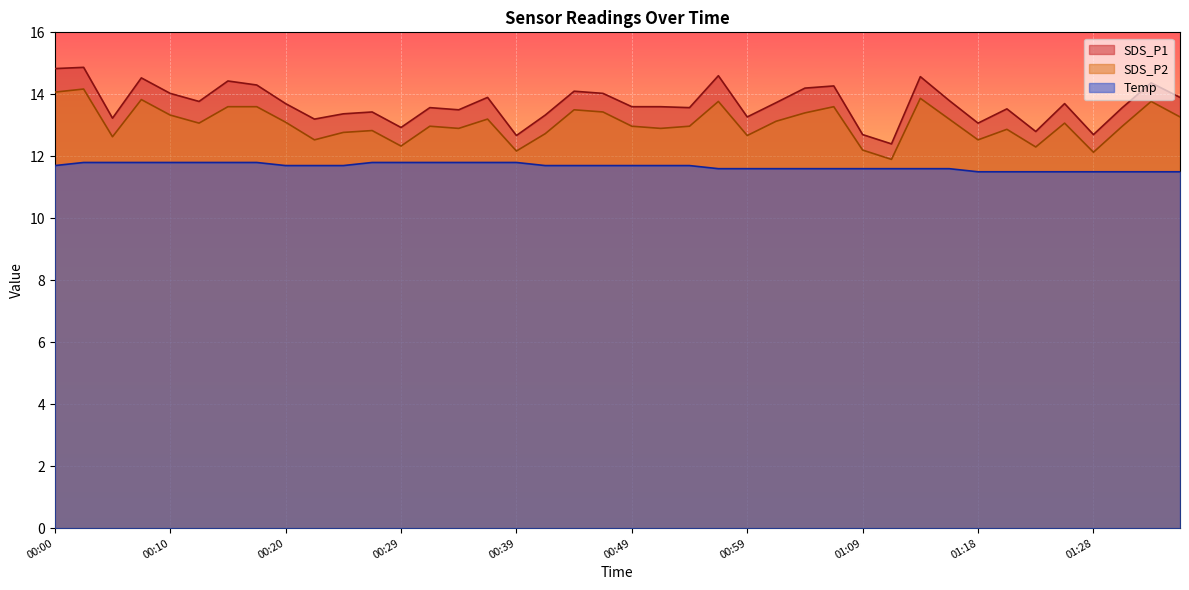

Reading left to right, transcribe all the data shown in this chart.

SDS_P1: 14.8	14.9	13.2	14.5	14.0	13.8	14.4	14.3	13.7	13.2	13.4	13.4	12.9	13.6	13.5	13.9	12.7	13.3	14.1	14.0	13.6	13.6	13.6	14.6	13.3	13.7	14.2	14.3	12.7	12.4	14.6	13.8	13.1	13.5	12.8	13.7	12.7	13.6	14.4	13.9
SDS_P2: 14.1	14.2	12.6	13.8	13.3	13.1	13.6	13.6	13.1	12.5	12.8	12.8	12.3	13.0	12.9	13.2	12.2	12.7	13.5	13.4	13.0	12.9	13.0	13.8	12.7	13.1	13.4	13.6	12.2	11.9	13.9	13.2	12.5	12.9	12.3	13.1	12.1	13.0	13.8	13.3
Temp: 11.7	11.8	11.8	11.8	11.8	11.8	11.8	11.8	11.7	11.7	11.7	11.8	11.8	11.8	11.8	11.8	11.8	11.7	11.7	11.7	11.7	11.7	11.7	11.6	11.6	11.6	11.6	11.6	11.6	11.6	11.6	11.6	11.5	11.5	11.5	11.5	11.5	11.5	11.5	11.5